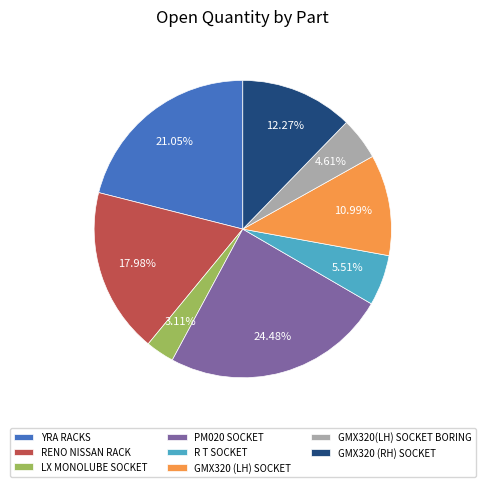

Which slice is the smallest?

LX MONOLUBE SOCKET